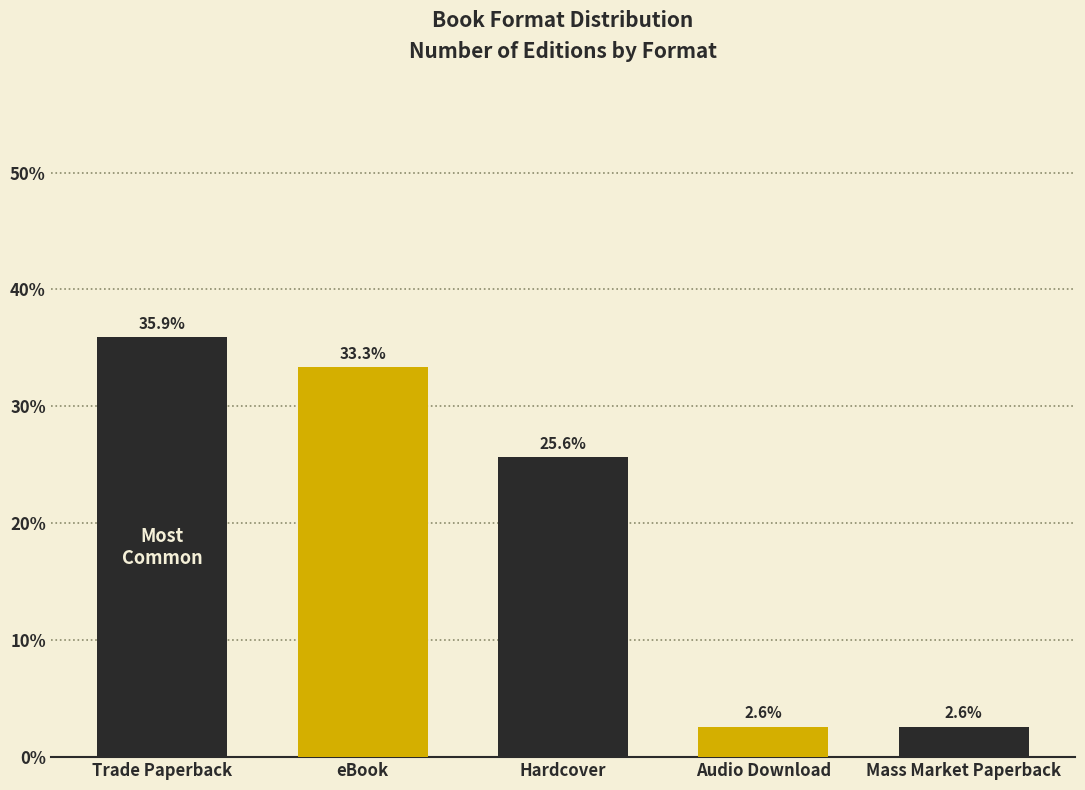

What is the value of the 3rd bar from the left?

25.6